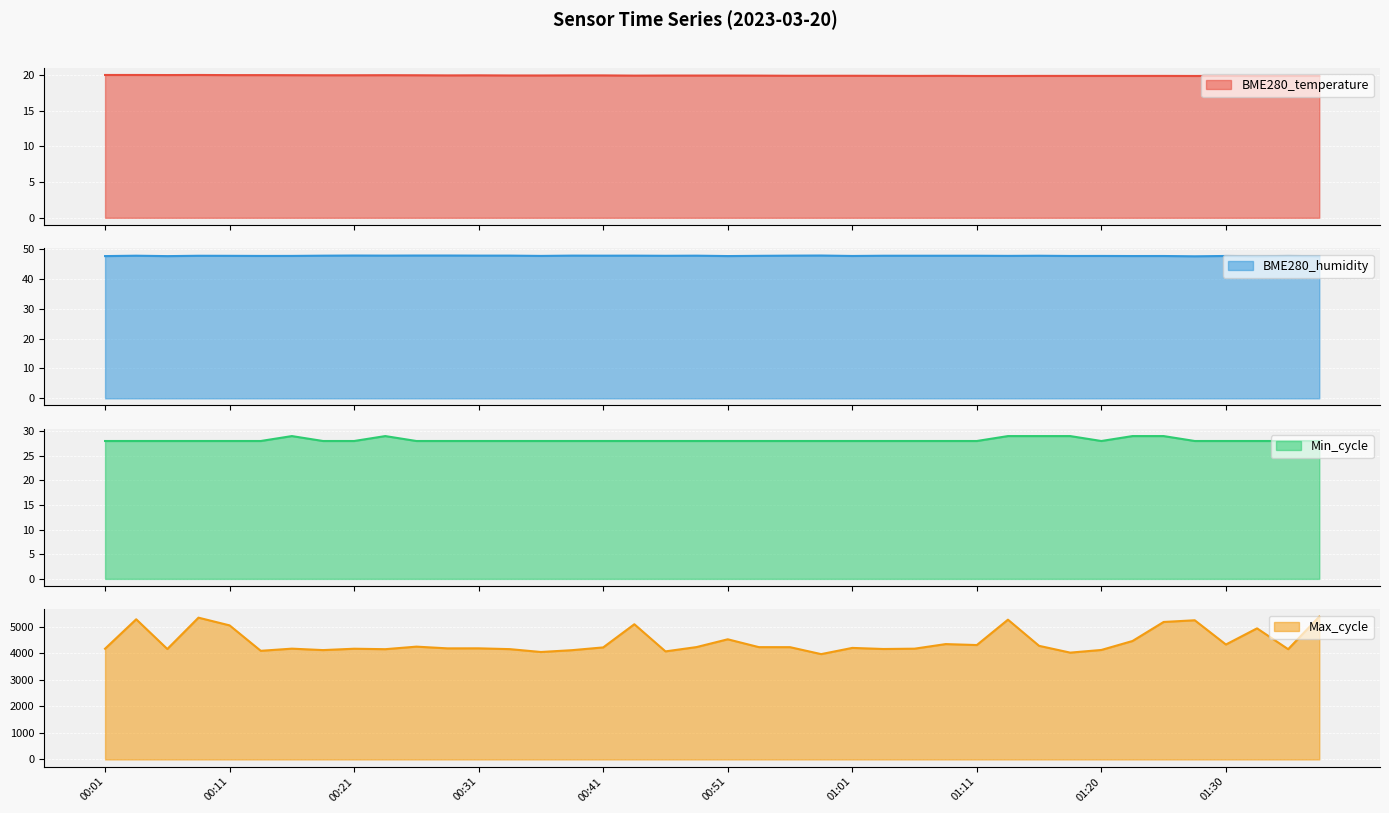

True or false: BME280_humidity and Max_cycle cross at least once.

False